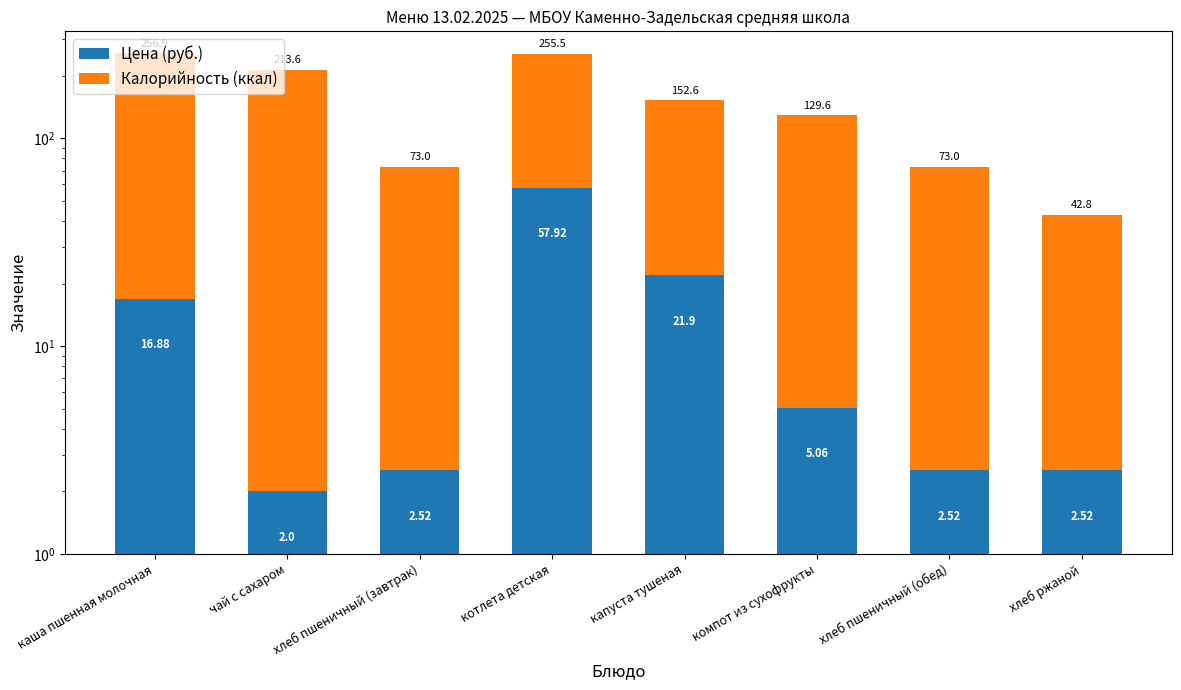

Reading left to right, extract all data points from this chart.

Цена (руб.): каша пшенная молочная=16.9	чай с сахаром=2.0	хлеб пшеничный (завтрак)=2.5	котлета детская=57.9	капуста тушеная=21.9	компот из сухофрукты=5.1	хлеб пшеничный (обед)=2.5	хлеб ржаной=2.5
Калорийность (ккал): каша пшенная молочная=240.0	чай с сахаром=211.6	хлеб пшеничный (завтрак)=70.5	котлета детская=197.6	капуста тушеная=130.7	компот из сухофрукты=124.5	хлеб пшеничный (обед)=70.5	хлеб ржаной=40.3